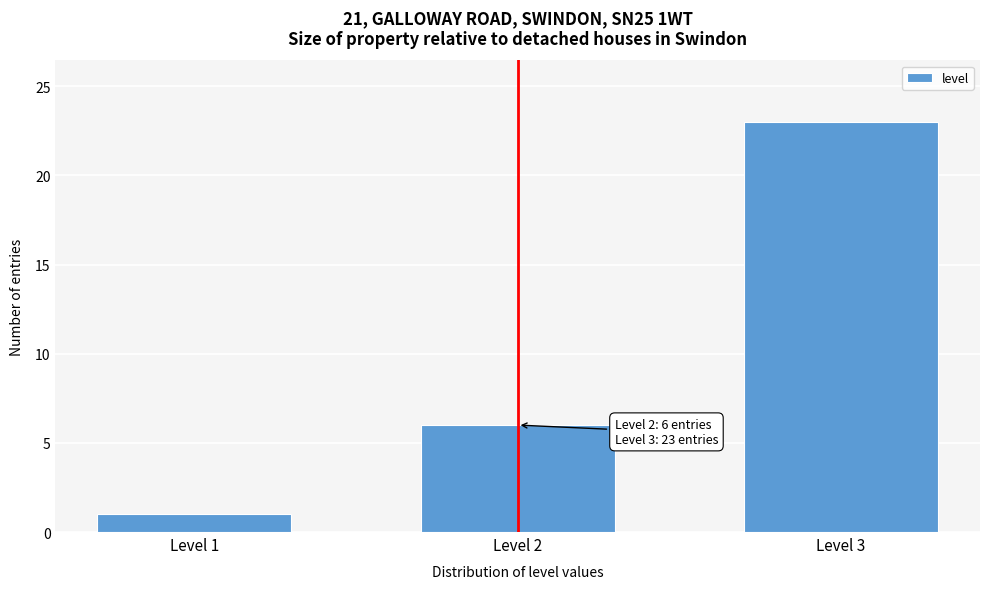

Reading left to right, what are all the values shown in this chart?

Level 1=1	Level 2=6	Level 3=23